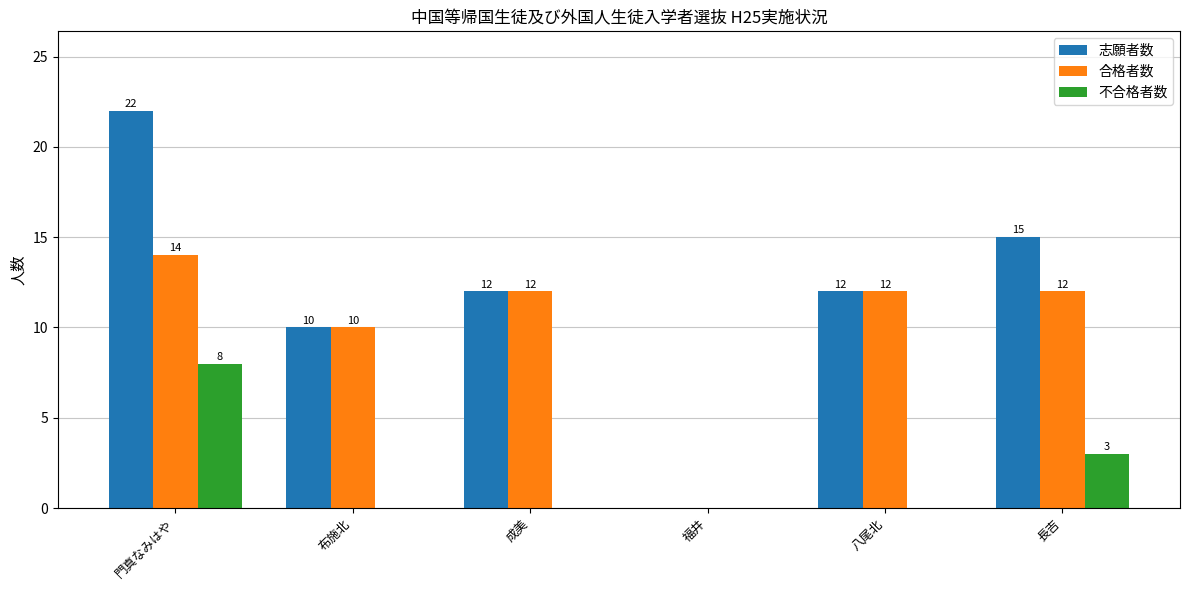

At which category is the sum across all series the highest?

門真なみはや